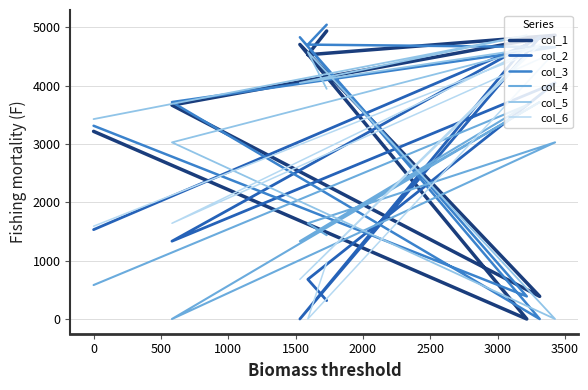

What is the difference between the maximum and minimum values in the col_5 series?

4864